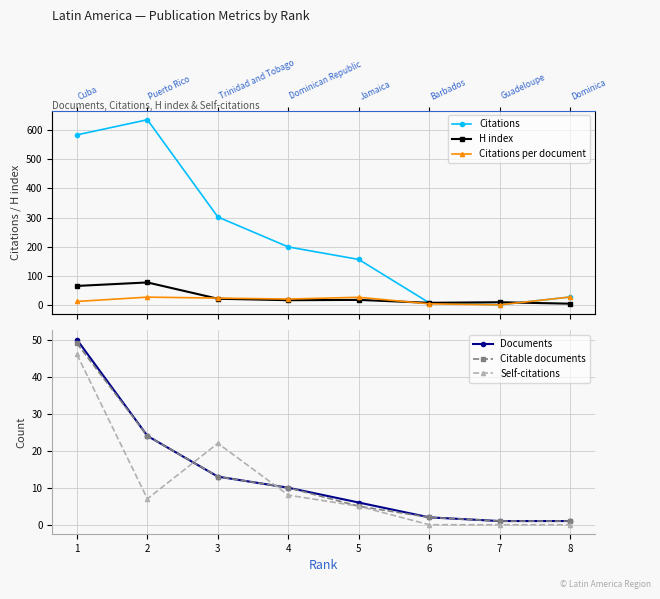

Is it true that Citations per document equals 0.0 at 7?

True